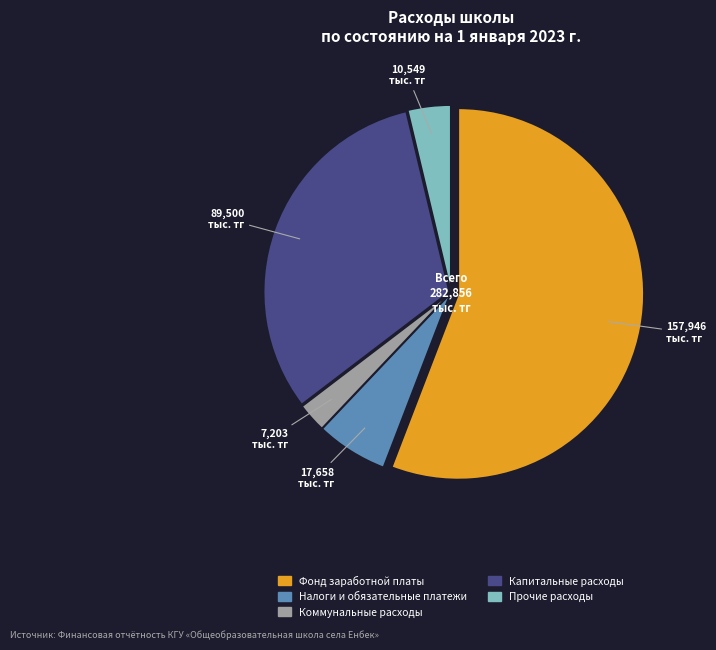

Count the number of slices in the pie.

5